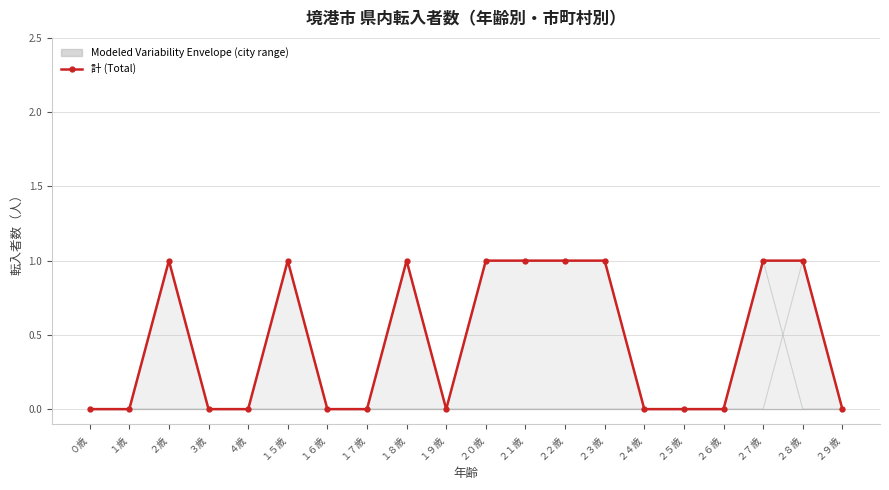

Which category has the highest value in the 湯梨浜町 series?

２歳